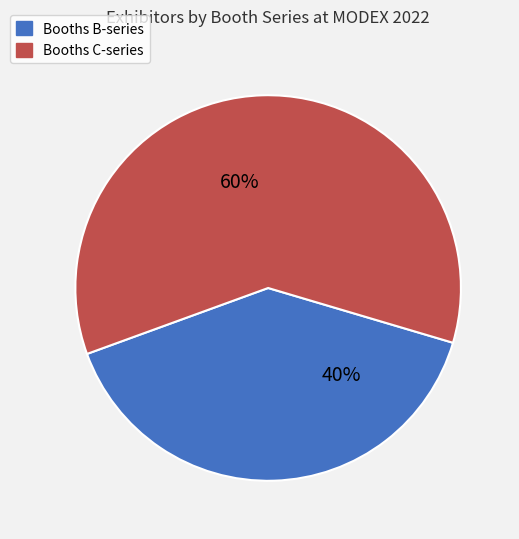

Is there any slice that represents more than half of the pie?

Yes